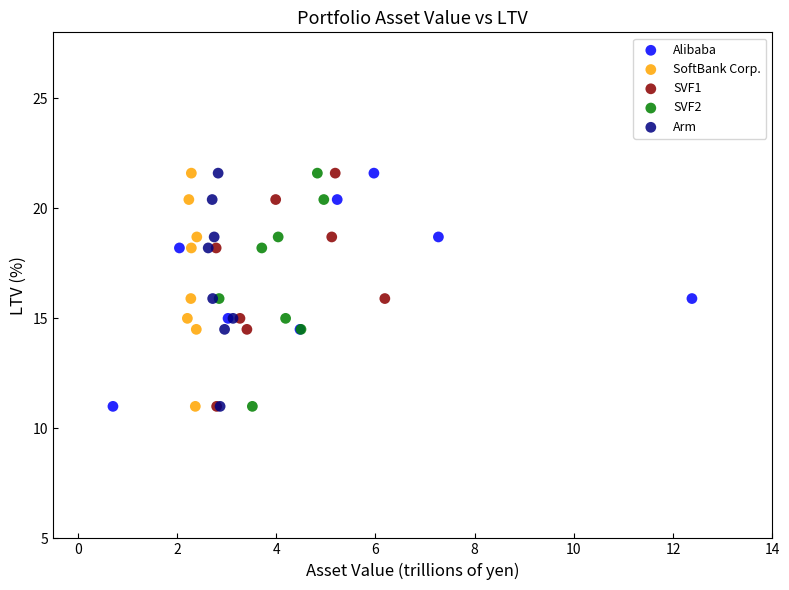

What are all the series names shown in the legend?

Alibaba, SoftBank Corp., SVF1, SVF2, Arm